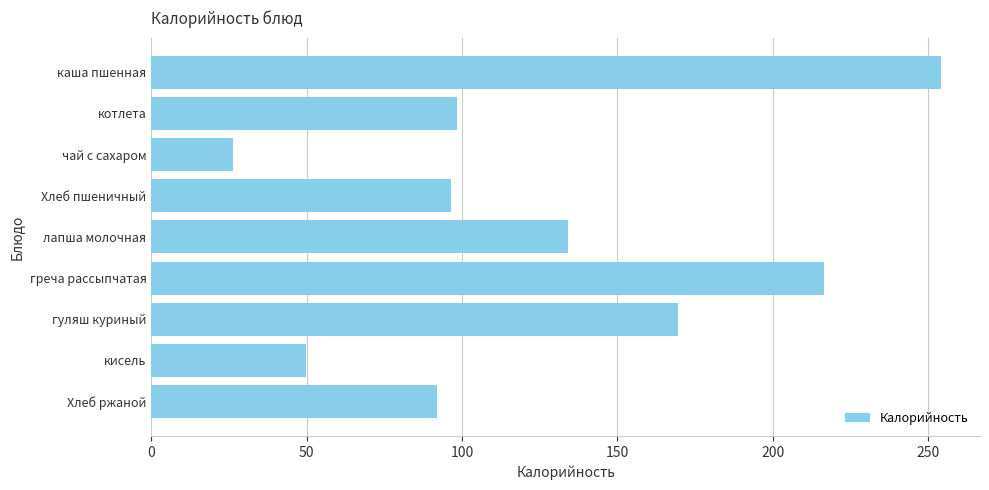

Which has a higher value, гуляш куриный or Хлеб ржаной?

гуляш куриный